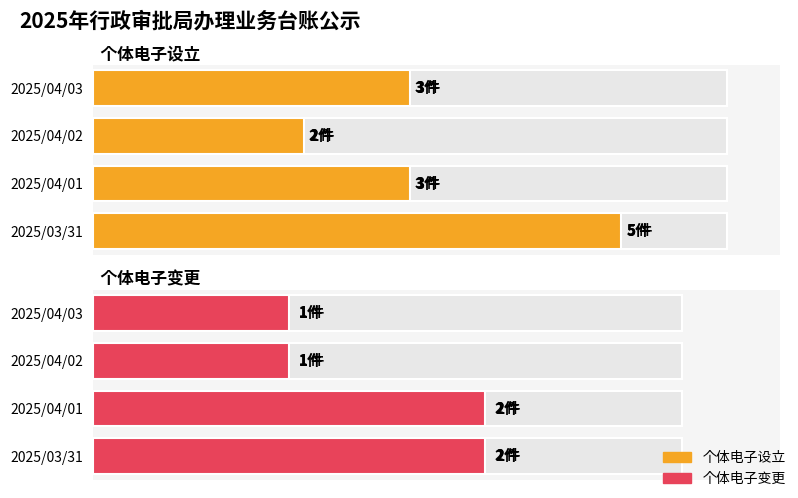

True or false: 个体电子设立 has a value of 3 at 2025/04/02.

False